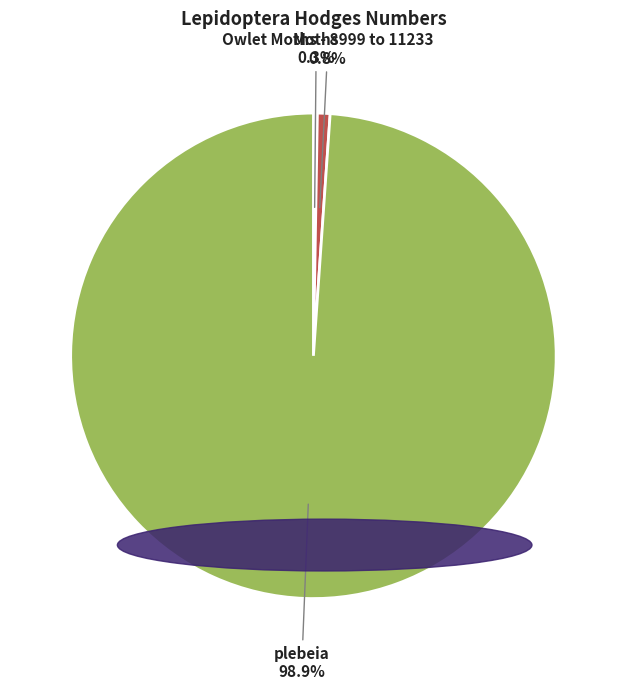

What is the majority slice?

plebeia